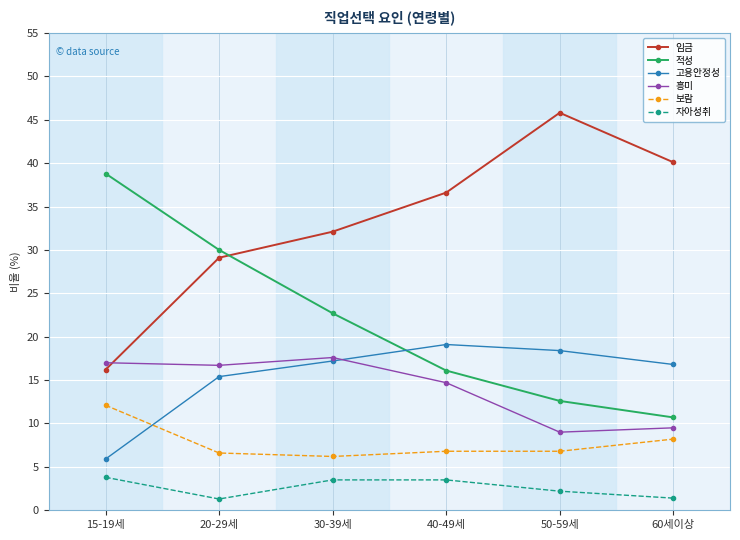

In 고용안정성, how many points are higher than both neighbors (excluding endpoints)?

1